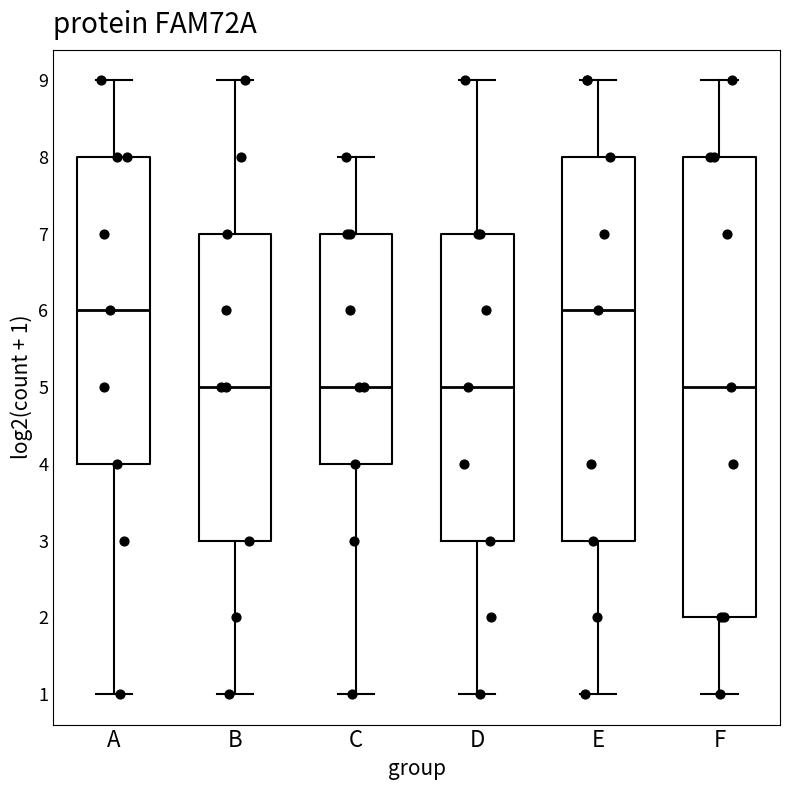

Where is the lower edge of the box for E on the y-axis? The values are not printed on the chart, so give them approximately, as read against the axis.

3